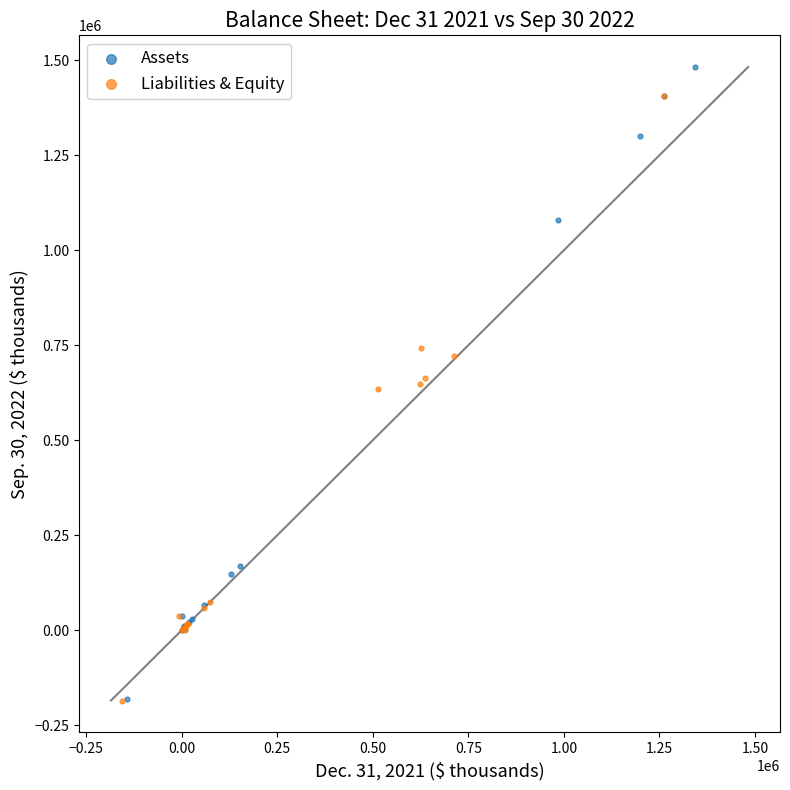

Which series reaches the maximum Y coordinate?

Assets